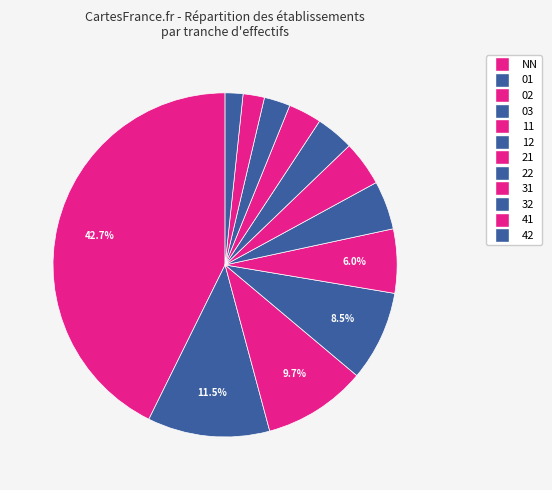

The 02 slice represents 1% of the pie. True or false?

False